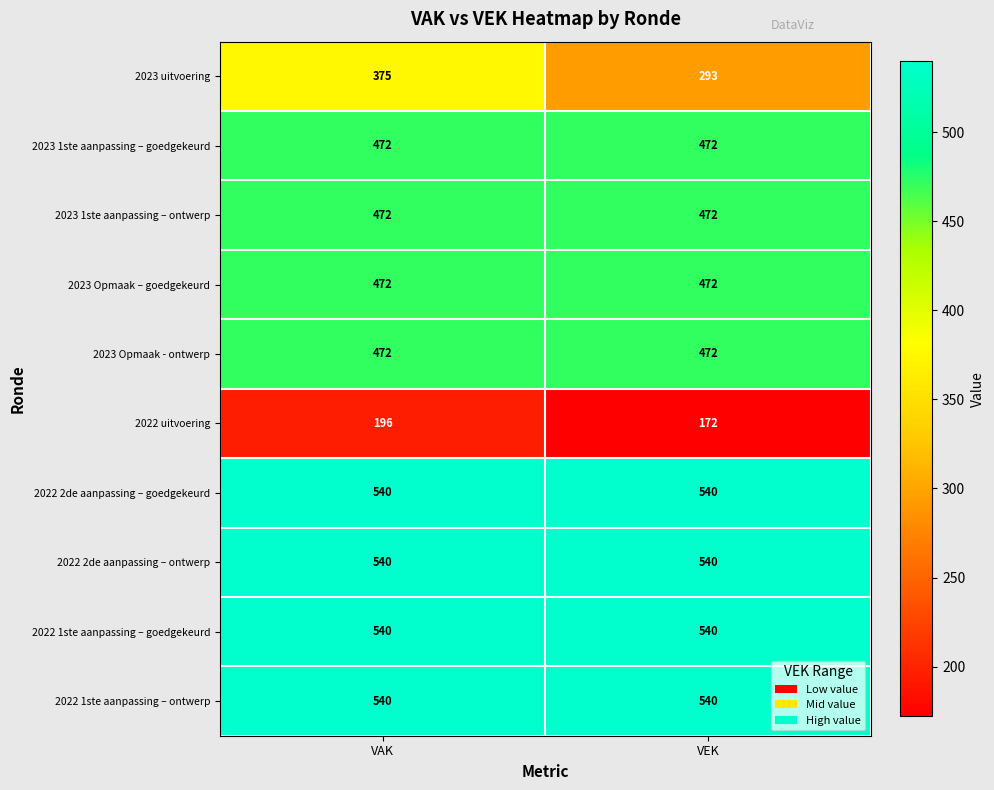

What is the sum of the 2023 1ste aanpassing – ontwerp values at VEK and VAK?

944